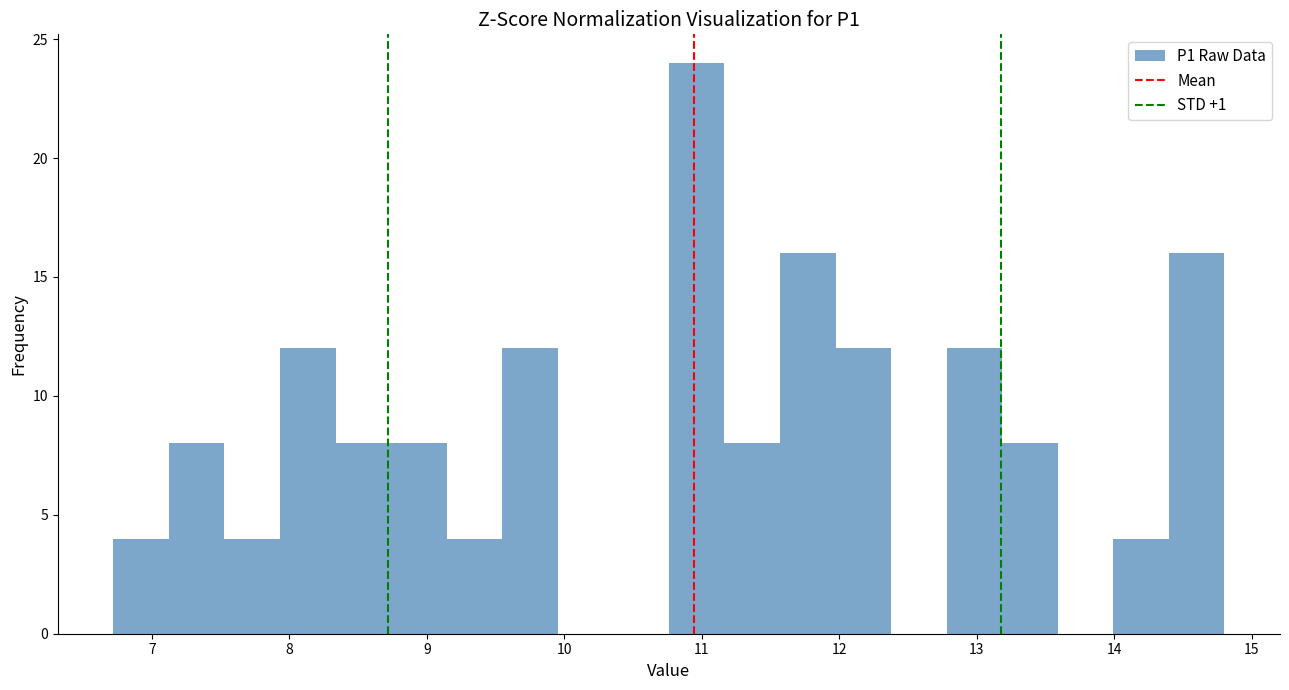

Which range on the x-axis has the tallest bar?

10.8 to 11.2